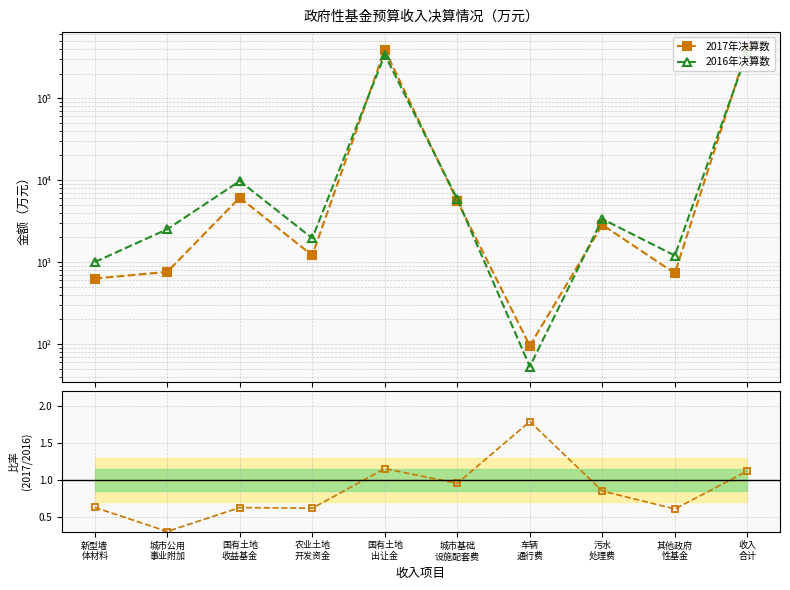

What is the label of the 7th point from the right?

农业土地
开发资金